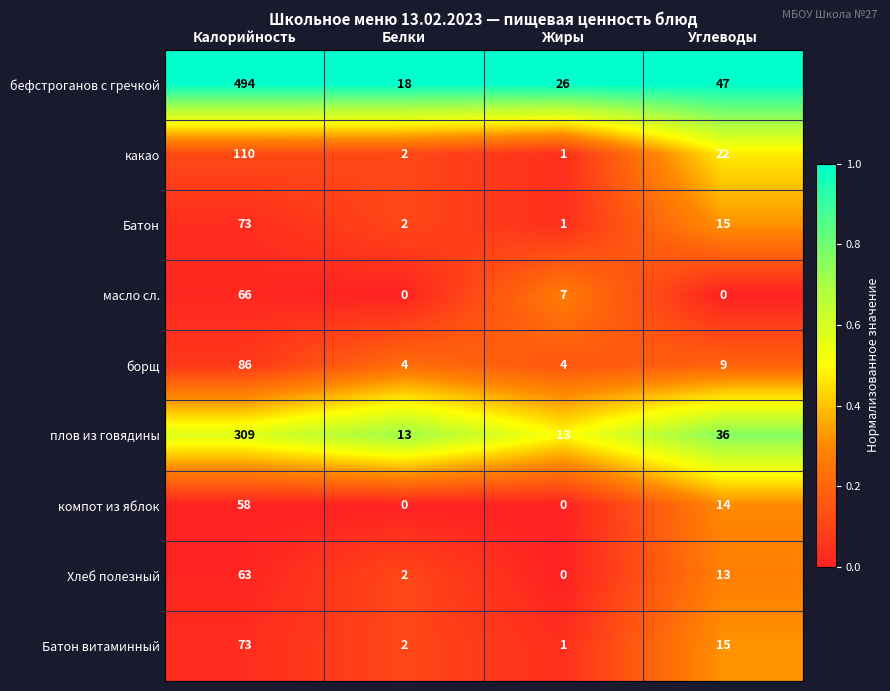

What is the difference between the second highest and minimum values in the какао series?

21